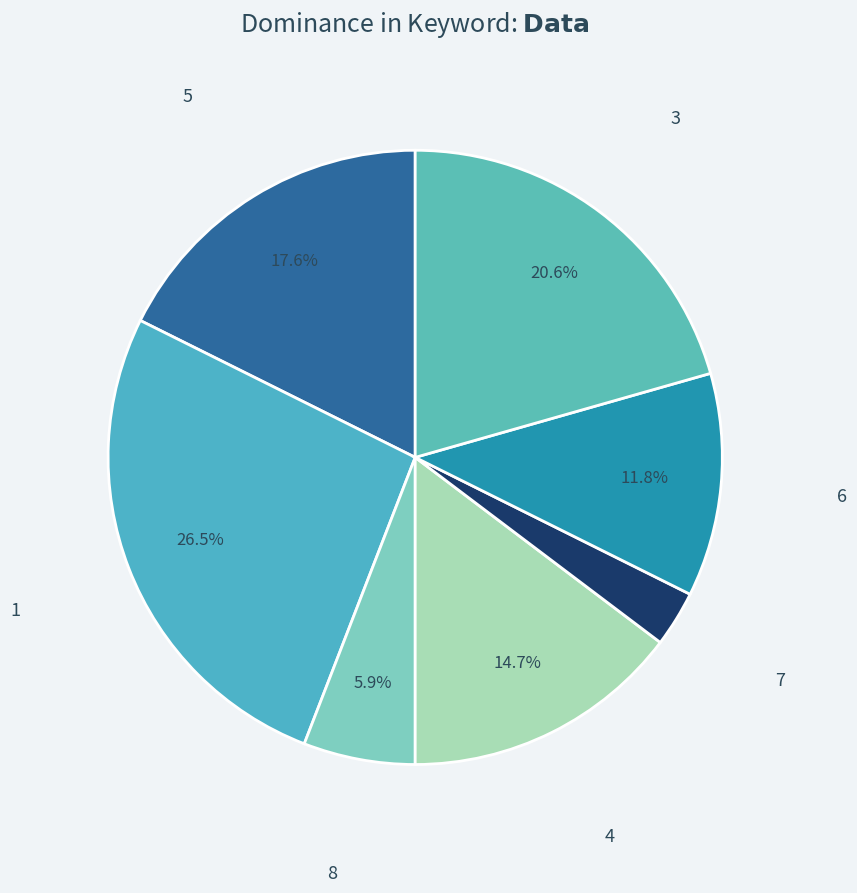

Combined, do 6 and 8 account for over 50%?

No